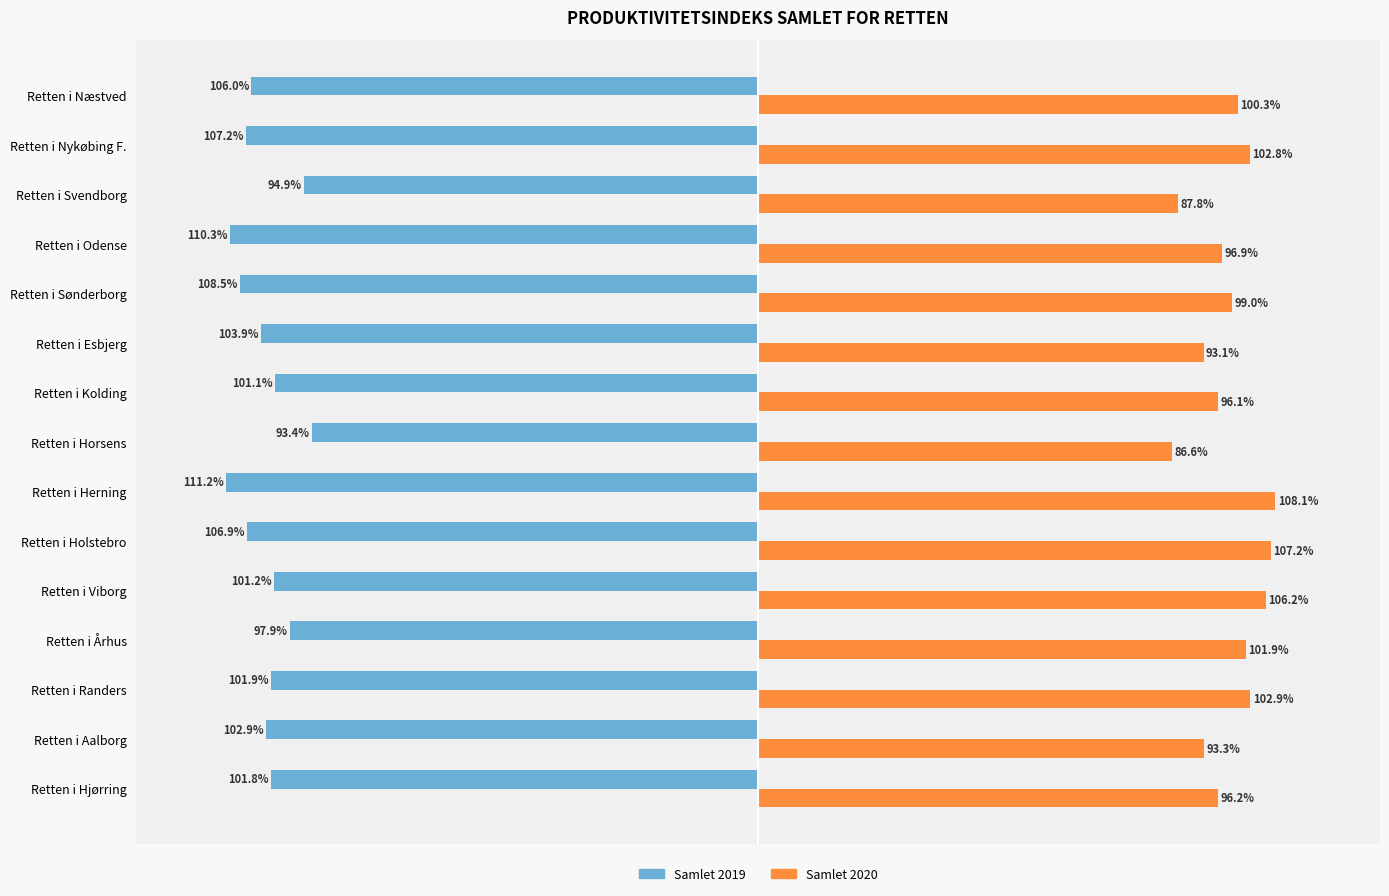

Rank the series at Retten i Herning from lowest to highest value.

Samlet 2019, Samlet 2020